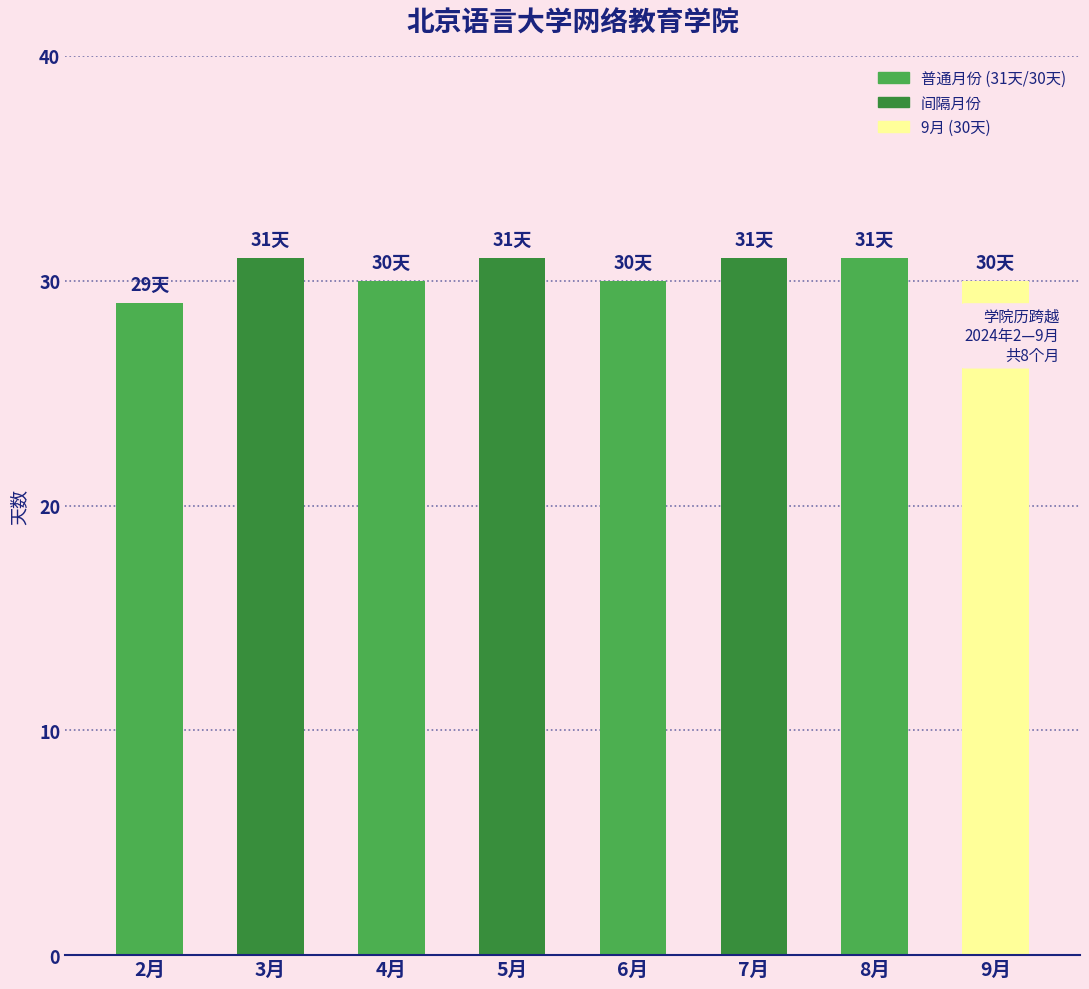

Rank the categories by value from highest to lowest.

3月, 5月, 7月, 8月, 4月, 6月, 9月, 2月